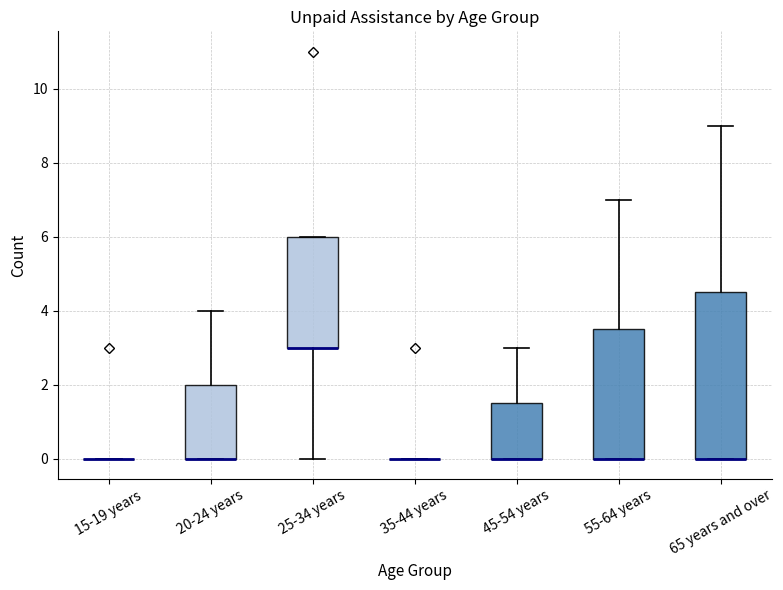

Reading left to right, read every box against the y-axis: the position of its median line, the range the box covers, and the ends of its whiskers. The values are not printed on the chart, so give them approximately, as read against the axis.

15-19 years: box collapsed to a line at 0.0, whiskers 0.0 to 0.0
20-24 years: median 0.0 (drawn on the box's lower edge), box 0.0 to 2.0, whiskers 0.0 to 4.0
25-34 years: median 3.0 (drawn on the box's lower edge), box 3.0 to 6.0, whiskers 0.0 to 6.0
35-44 years: box collapsed to a line at 0.0, whiskers 0.0 to 0.0
45-54 years: median 0.0 (drawn on the box's lower edge), box 0.0 to 1.6, whiskers 0.0 to 3.0
55-64 years: median 0.0 (drawn on the box's lower edge), box 0.0 to 3.6, whiskers 0.0 to 7.0
65 years and over: median 0.0 (drawn on the box's lower edge), box 0.0 to 4.6, whiskers 0.0 to 9.0